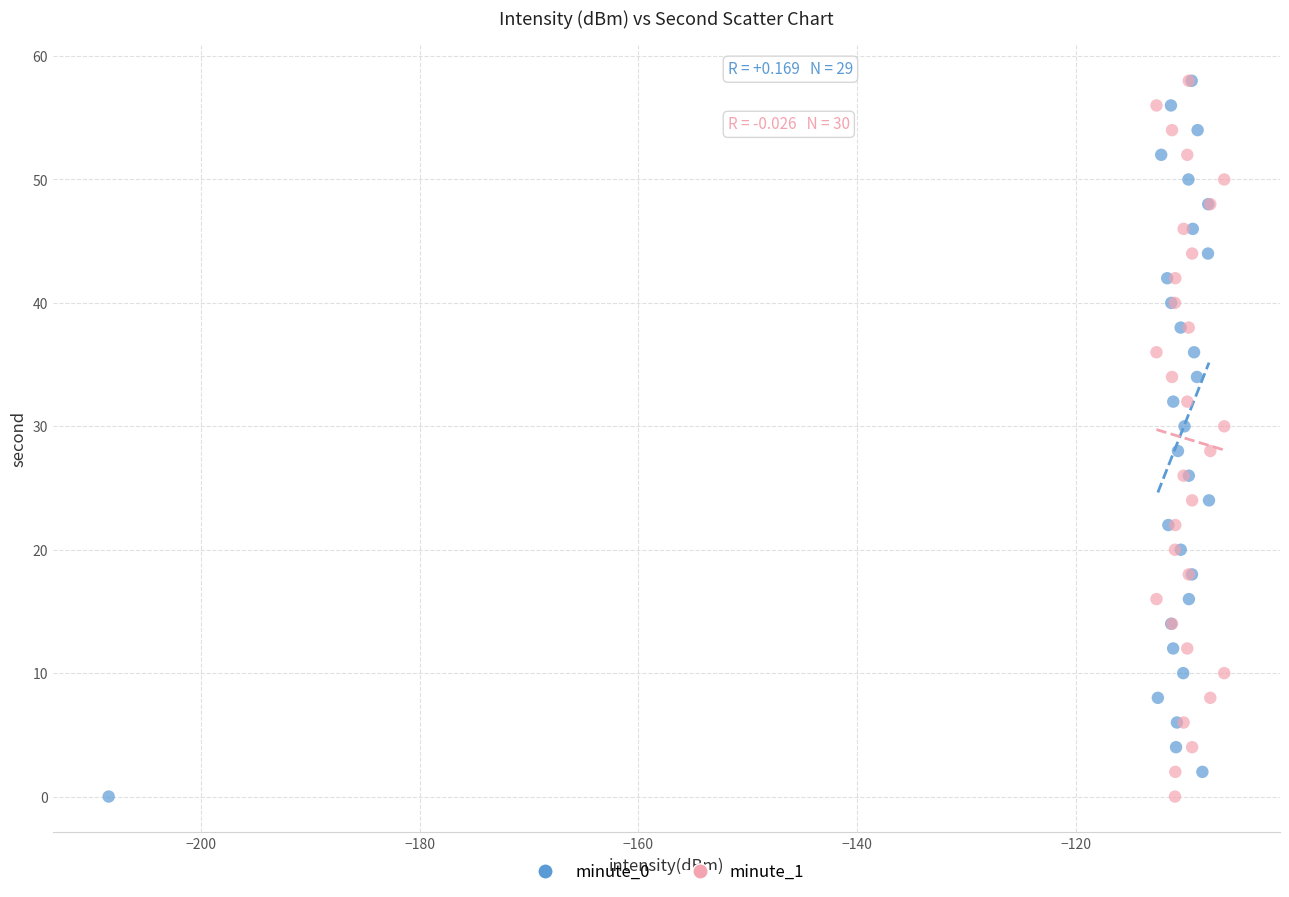

What are all the series names shown in the legend?

minute_0, minute_1